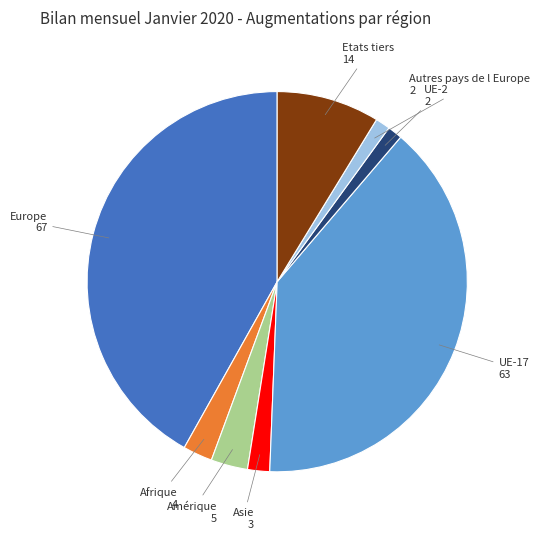

Is the sum of UE-2 and Europe greater than half?

No